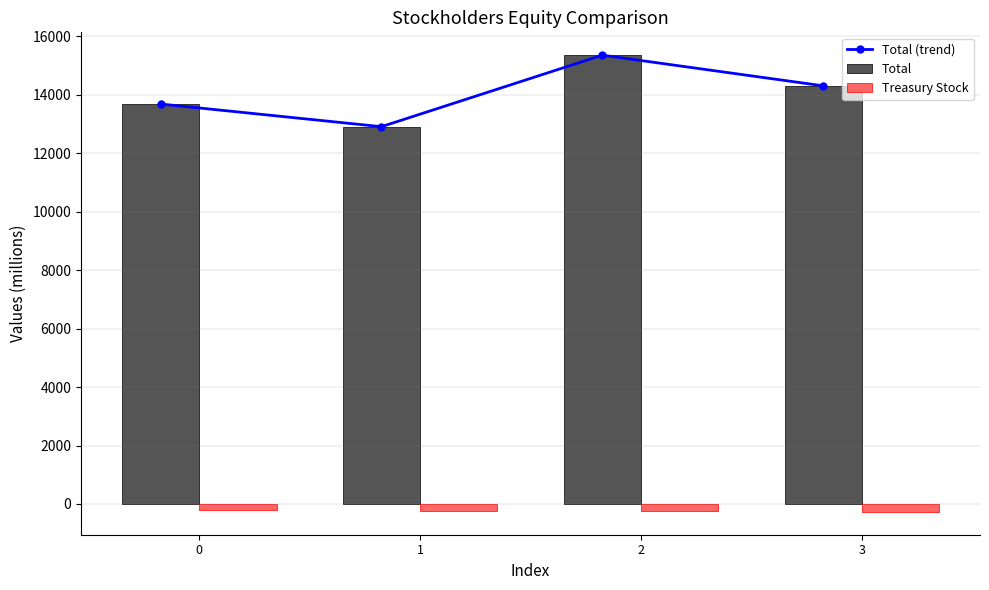

How many data points in Total (trend) are above 14309?

1